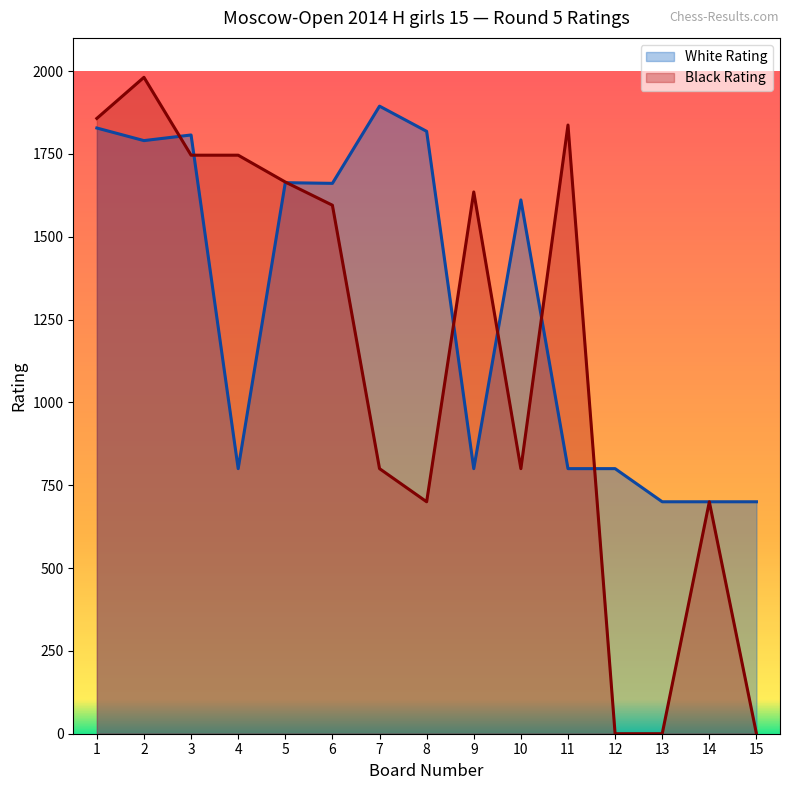

What is the highest value of the Black Rating series?

1981